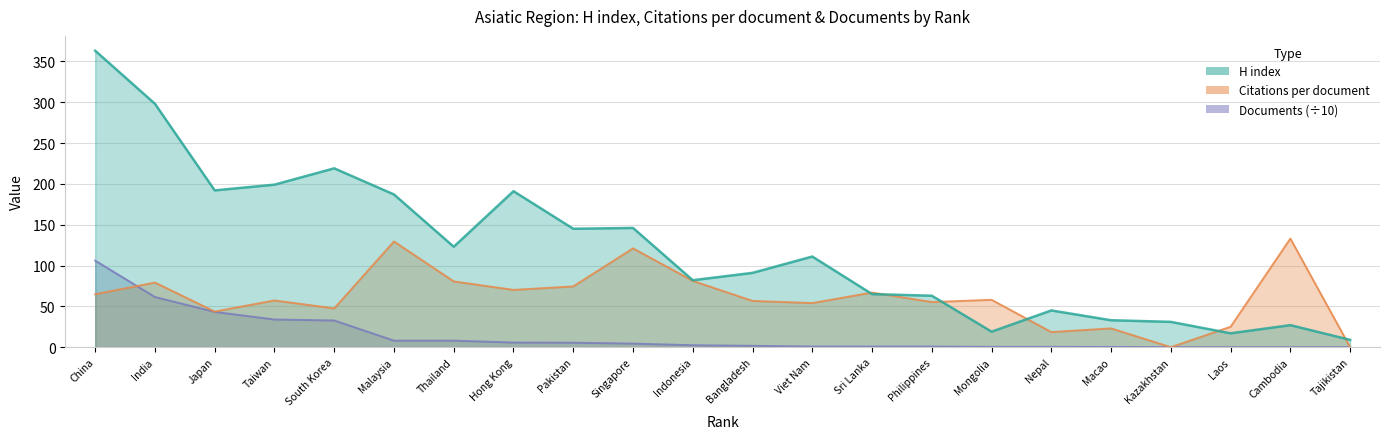

Is the value of H index at Pakistan greater than the value of Documents at Nepal?

Yes